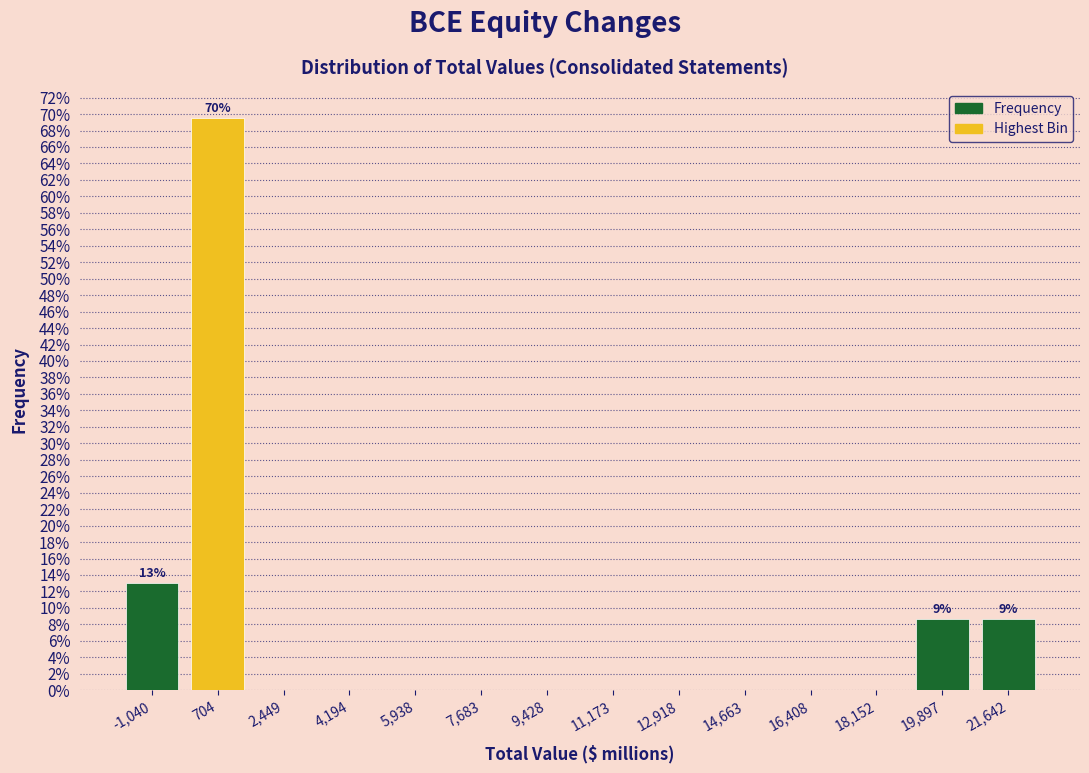

Which range on the x-axis has the tallest bar?

-200 to 1600